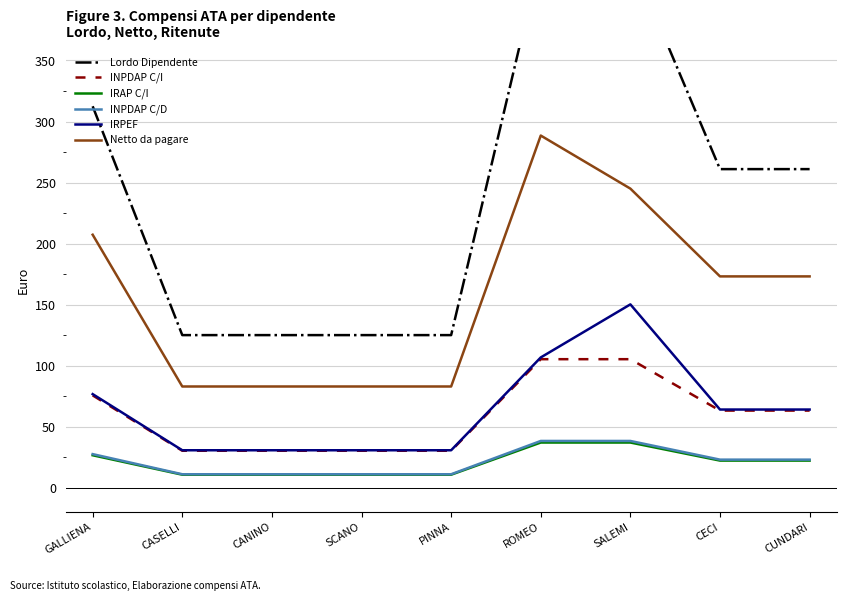

Reading left to right, transcribe all the data shown in this chart.

Lordo Dipendente: GALLIENA=312.5	CASELLI=125.0	CANINO=125.0	SCANO=125.0	PINNA=125.0	ROMEO=435.0	SALEMI=435.0	CECI=261.0	CUNDARI=261.0
INPDAP C/I: GALLIENA=75.6	CASELLI=30.2	CANINO=30.2	SCANO=30.2	PINNA=30.2	ROMEO=105.3	SALEMI=105.3	CECI=63.2	CUNDARI=63.2
IRAP C/I: GALLIENA=26.6	CASELLI=10.6	CANINO=10.6	SCANO=10.6	PINNA=10.6	ROMEO=37.0	SALEMI=37.0	CECI=22.2	CUNDARI=22.2
INPDAP C/D: GALLIENA=27.5	CASELLI=11.0	CANINO=11.0	SCANO=11.0	PINNA=11.0	ROMEO=38.3	SALEMI=38.3	CECI=23.0	CUNDARI=23.0
IRPEF: GALLIENA=76.7	CASELLI=30.7	CANINO=30.7	SCANO=30.7	PINNA=30.7	ROMEO=106.7	SALEMI=150.2	CECI=64.0	CUNDARI=64.0
Netto da pagare: GALLIENA=207.2	CASELLI=82.9	CANINO=82.9	SCANO=82.9	PINNA=82.9	ROMEO=288.5	SALEMI=245.0	CECI=173.1	CUNDARI=173.1